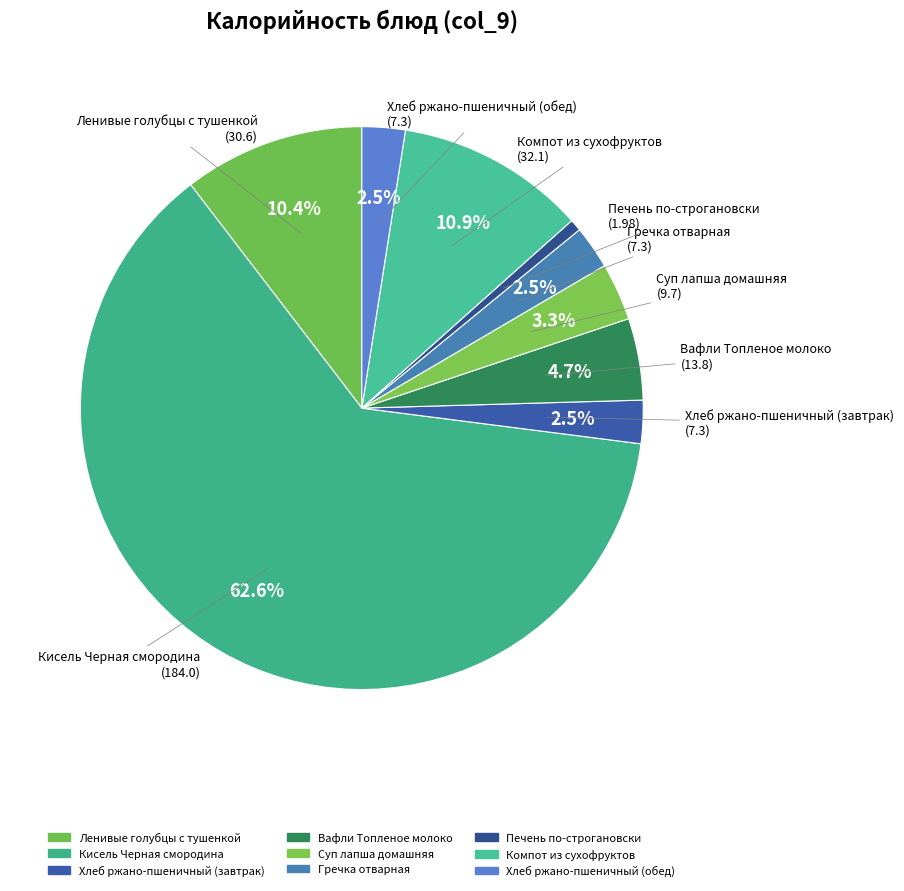

How many segments does this pie chart have?

9